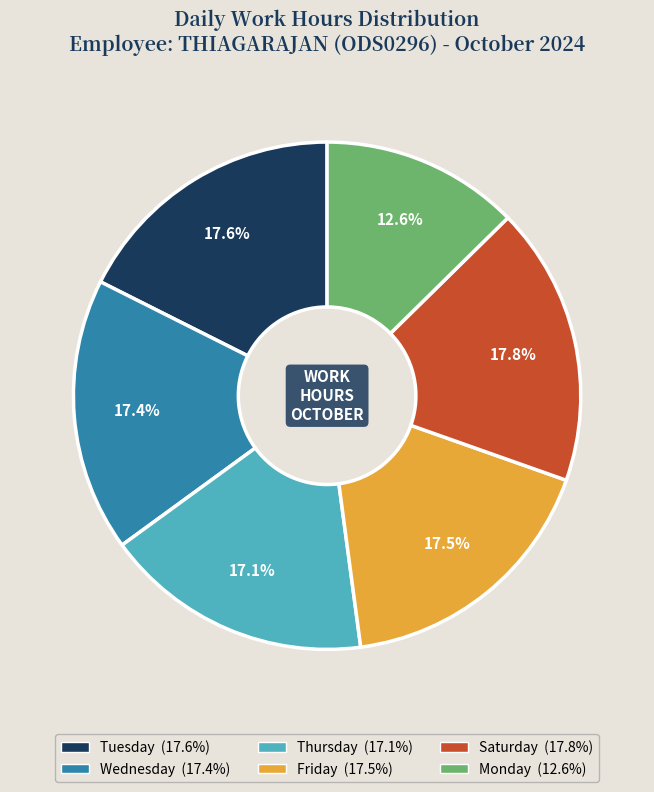

Is there a majority slice in this chart?

No